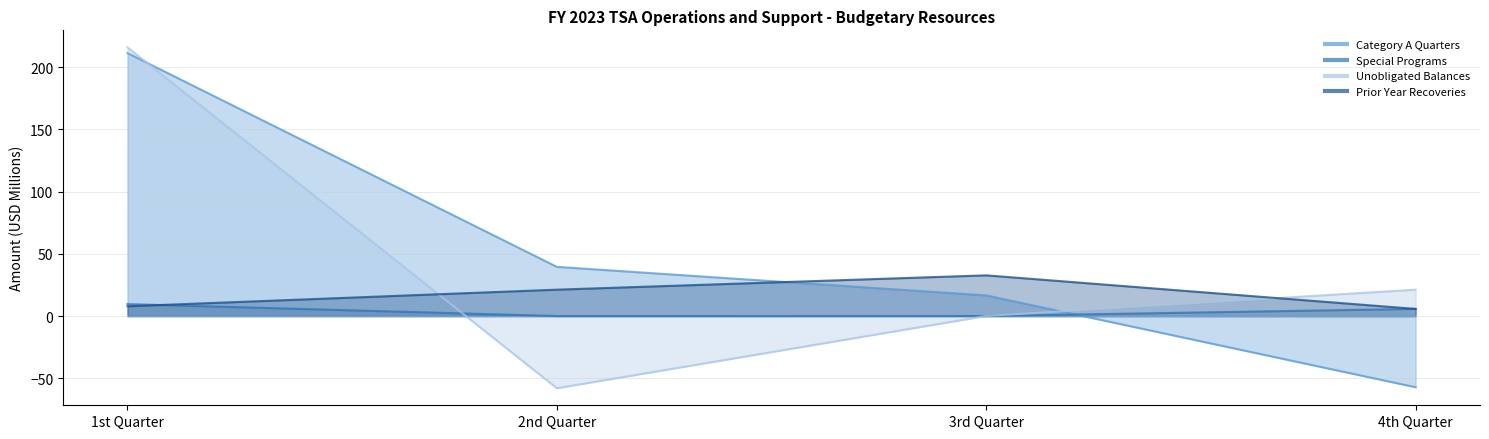

What is the sum of the Prior Year Recoveries values at 3rd Quarter and 1st Quarter?

40.7